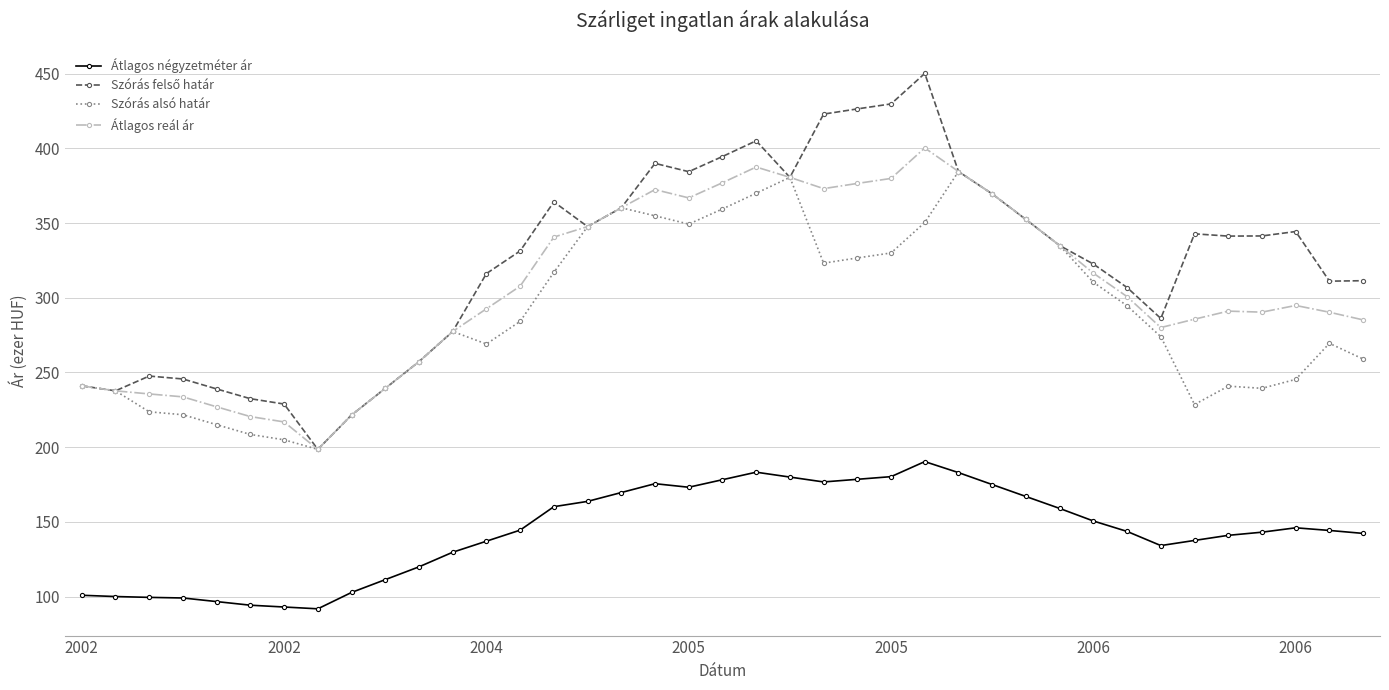

At how many categories does at least one series exceed 125?

39